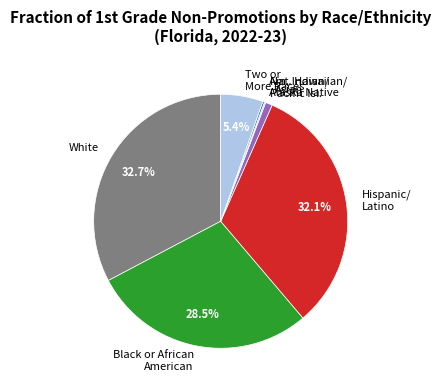

Is there any slice that represents more than half of the pie?

No